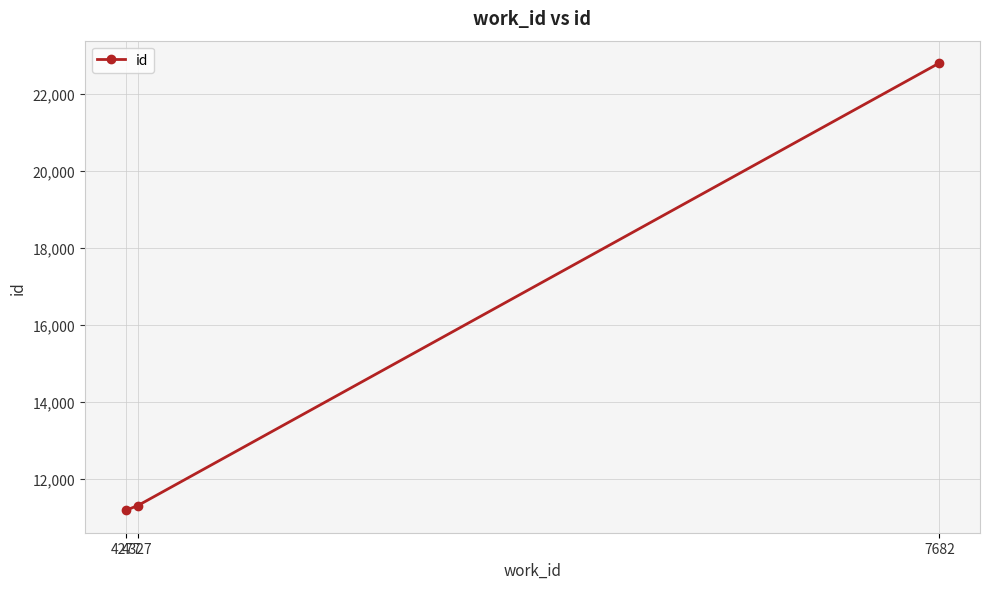

True or false: the data shows 11302 at 4327.

True